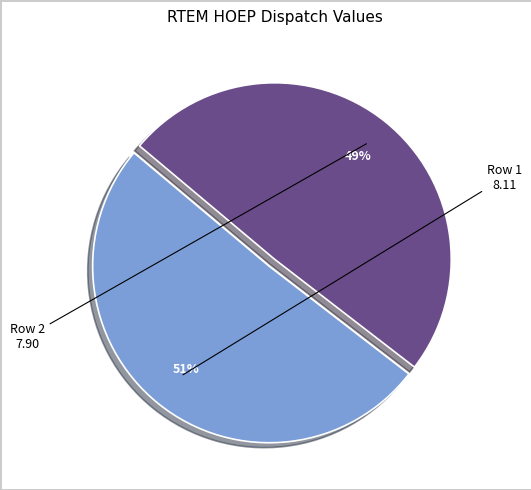

To the nearest percent, what is the difference between the largest and smallest slice percentages?

1%